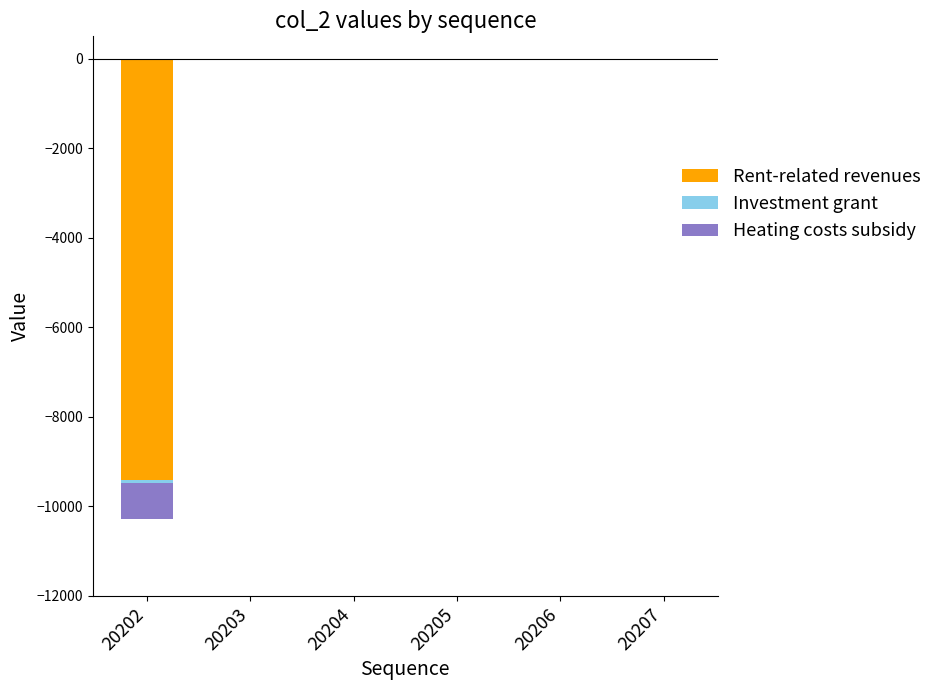

How many categories are shown in the chart?

6